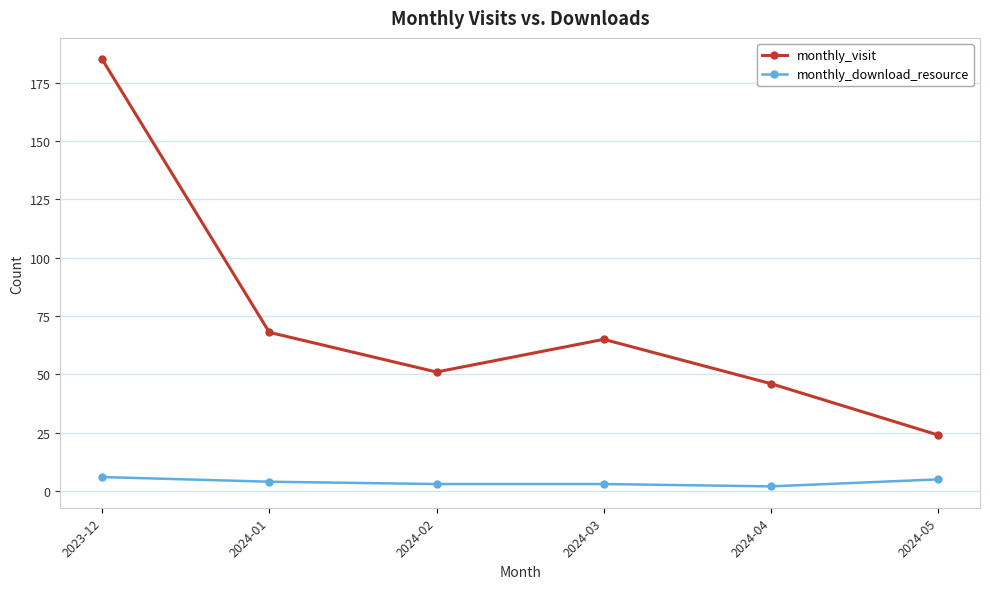

What is the label of the 4th point from the right?

2024-02